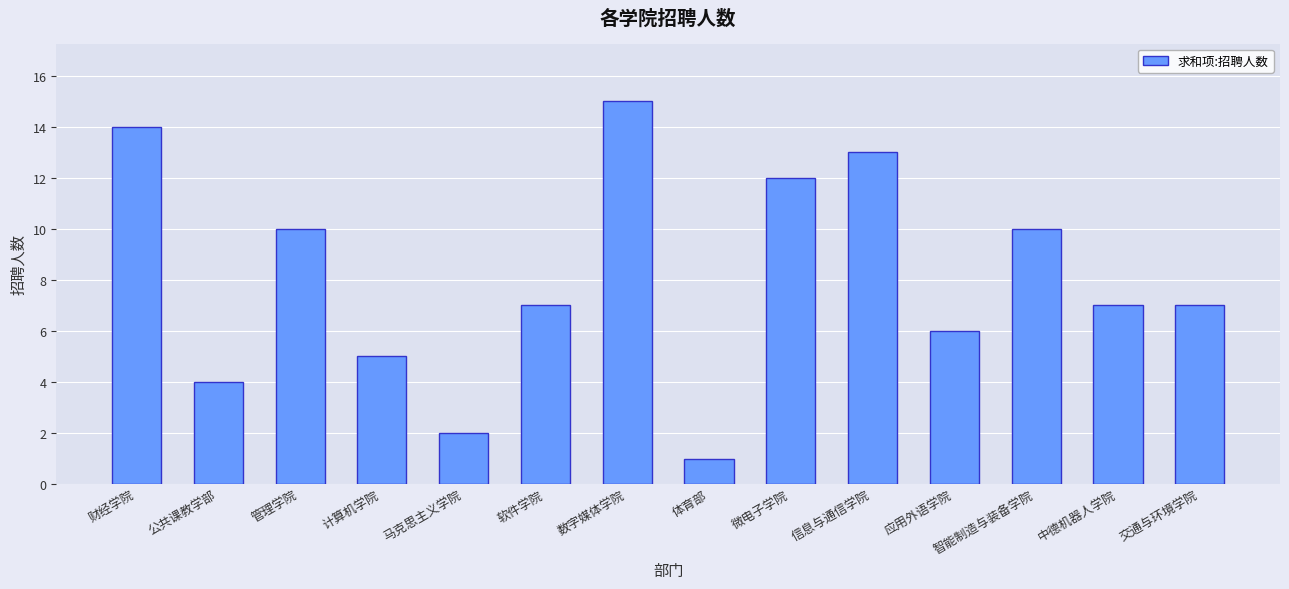

What position from the right is 数字媒体学院?

8